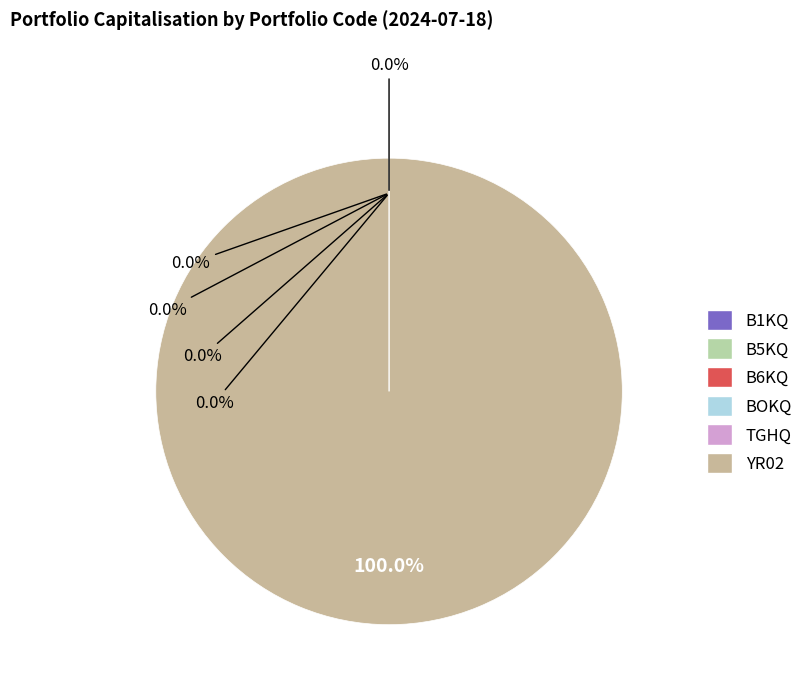

What is the ratio of the value at B1KQ to the value at BOKQ?

1.3